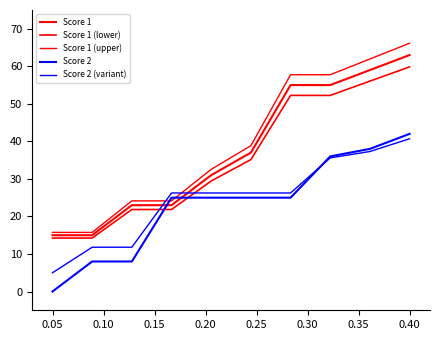

Which series has the largest total across all categories?

Score 1 (upper)